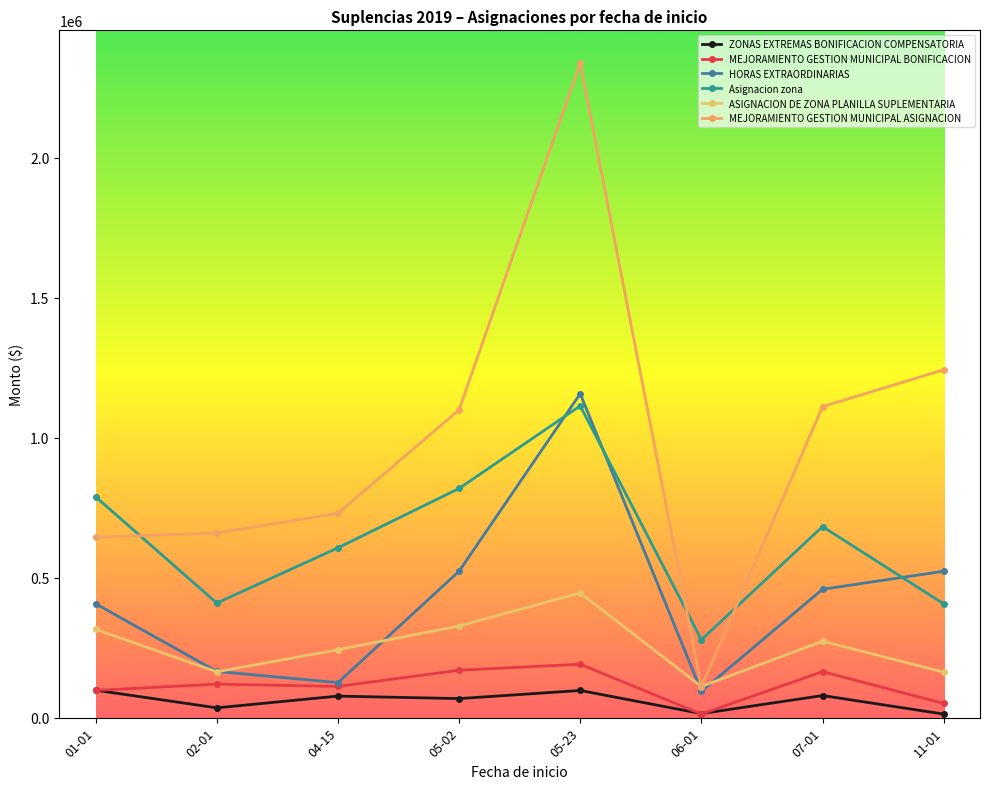

Rank the series by their maximum value, from highest to lowest.

MEJORAMIENTO GESTION MUNICIPAL ASIGNACION, HORAS EXTRAORDINARIAS, Asignacion zona, ASIGNACION DE ZONA PLANILLA SUPLEMENTARIA, MEJORAMIENTO GESTION MUNICIPAL BONIFICACION, ZONAS EXTREMAS BONIFICACION COMPENSATORIA